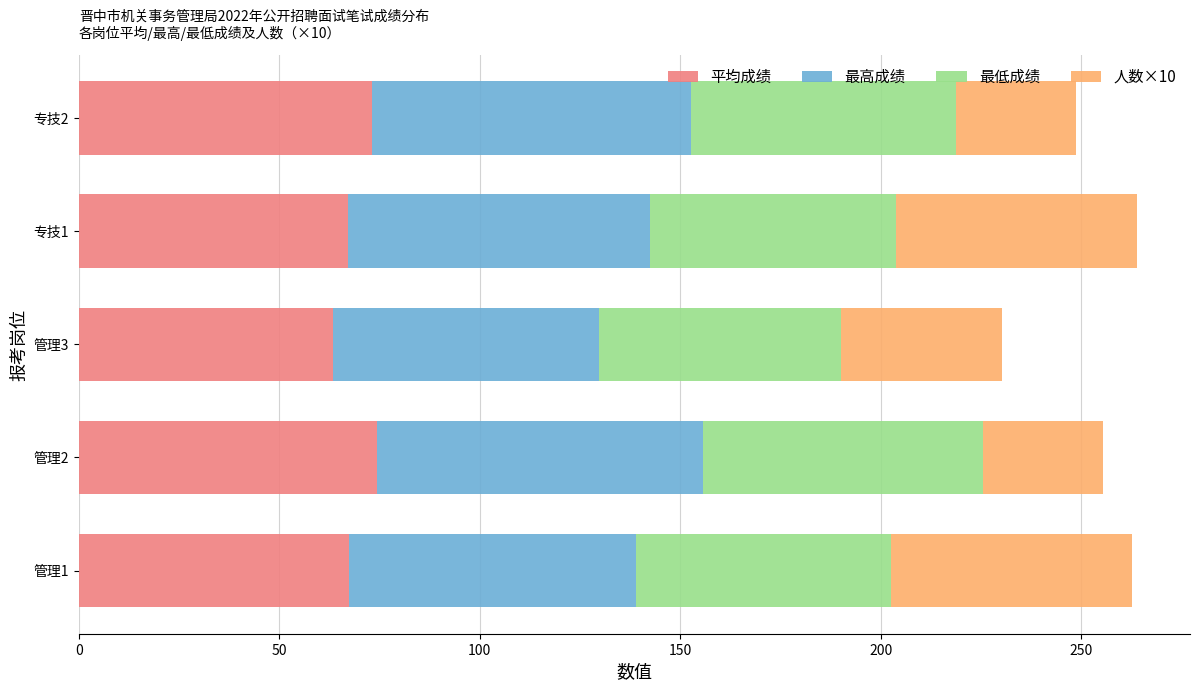

What is the lowest value of the 平均成绩 series?

63.3